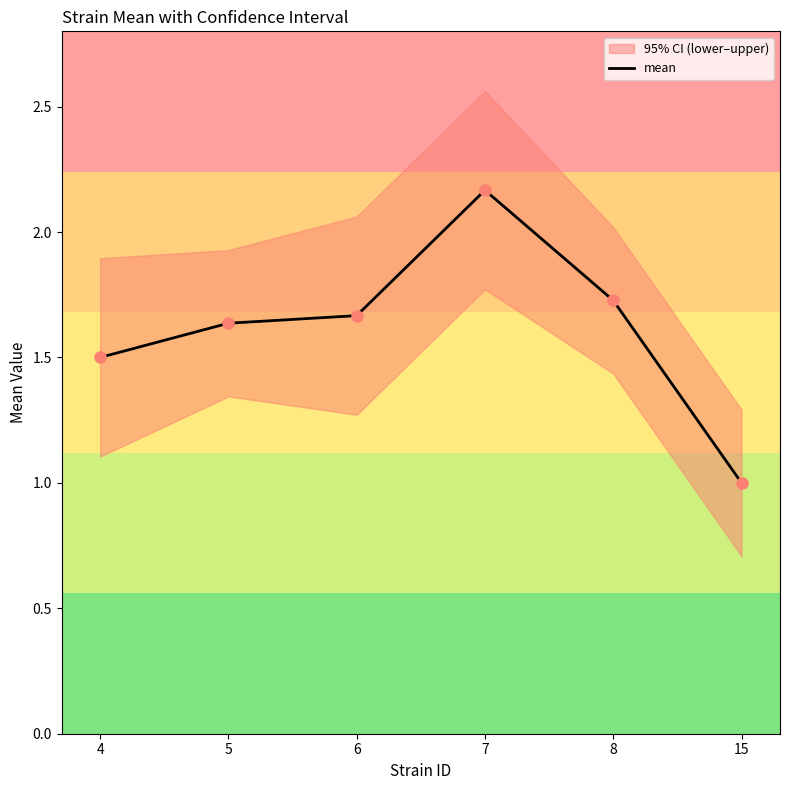

How many interior local peaks (higher than both neighbors) does the data have?

1